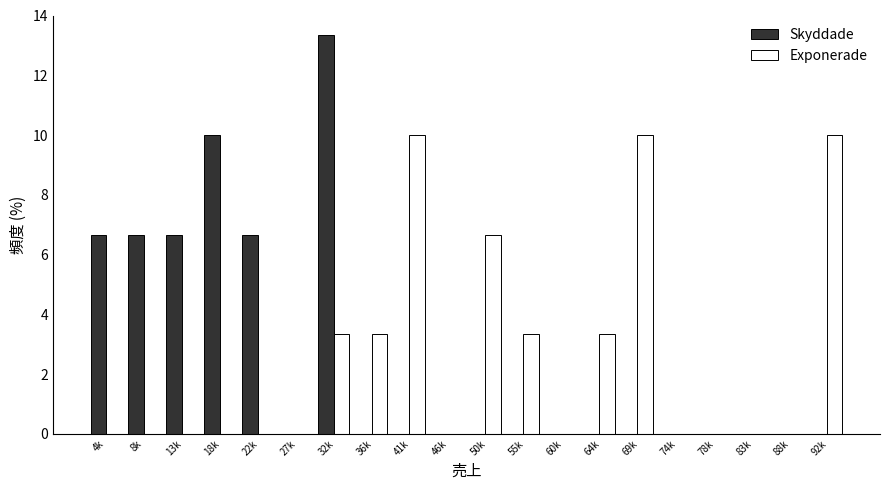

At which category is the sum across all series the highest?

32k